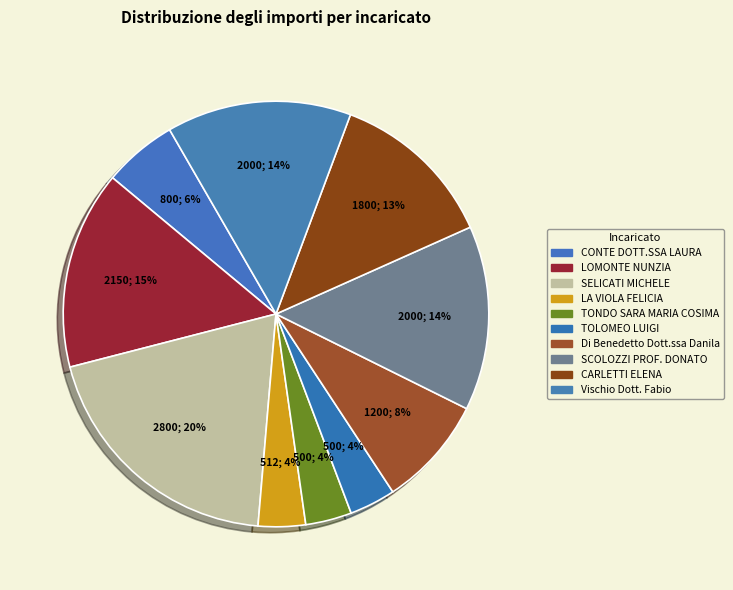

Approximately how many times larger is the value at TONDO SARA MARIA COSIMA compared to CARLETTI ELENA?

0.3